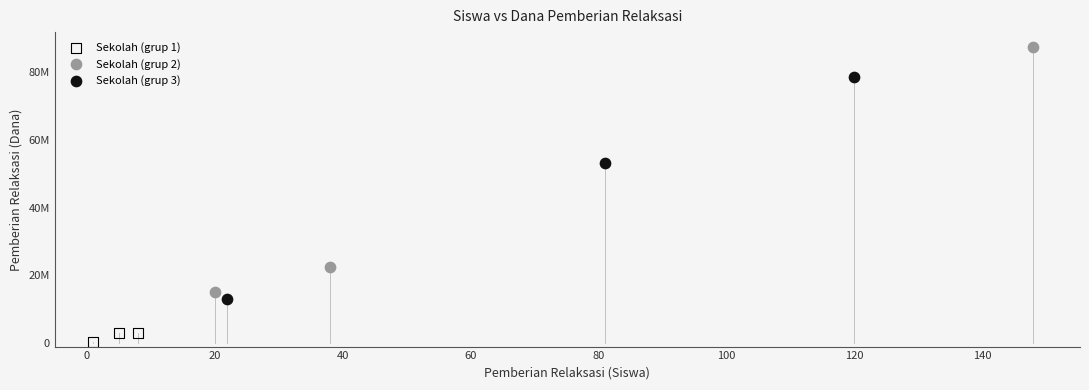

Which series has the widest spread of Y values?

Sekolah (grup 2)